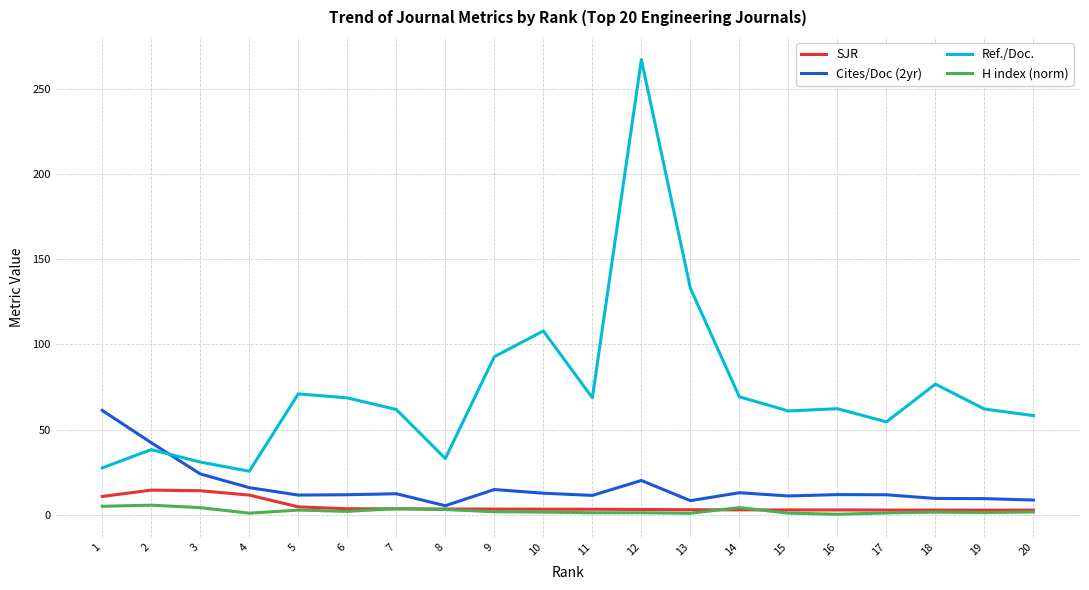

Which series has the largest range (max minus min)?

Ref./Doc.